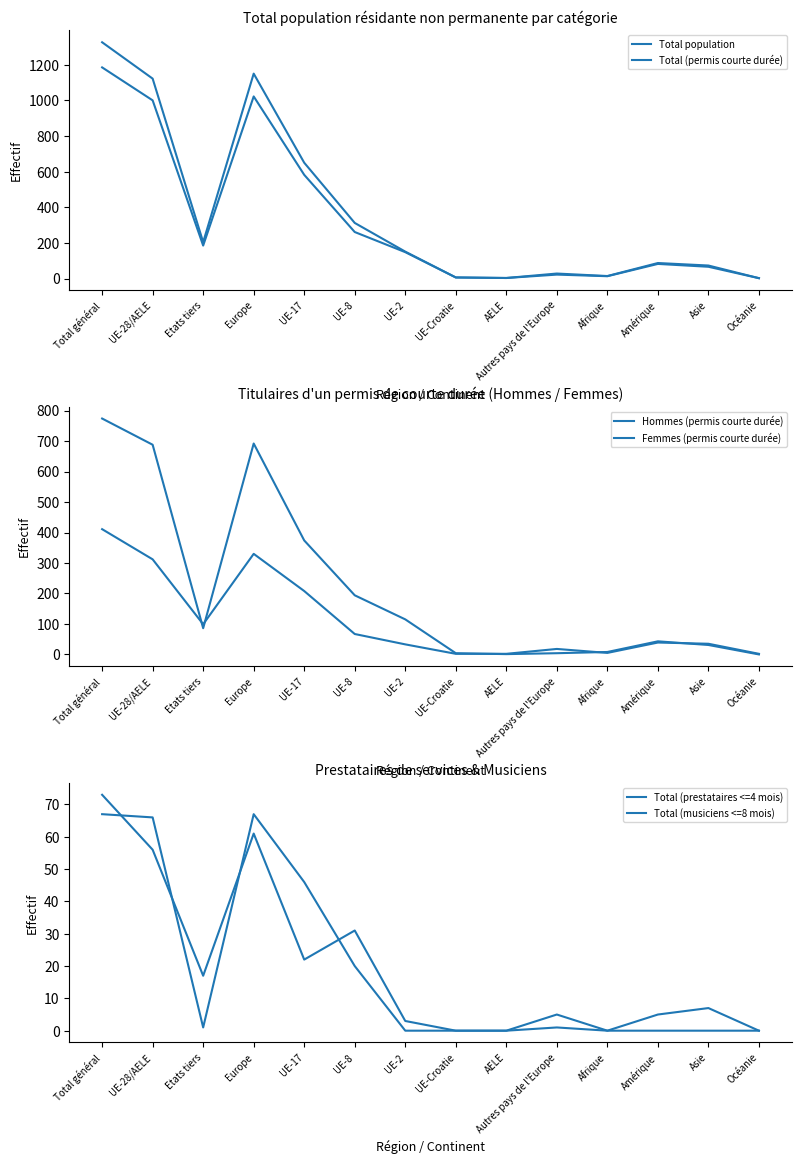

Which series has the largest total across all categories?

Total population